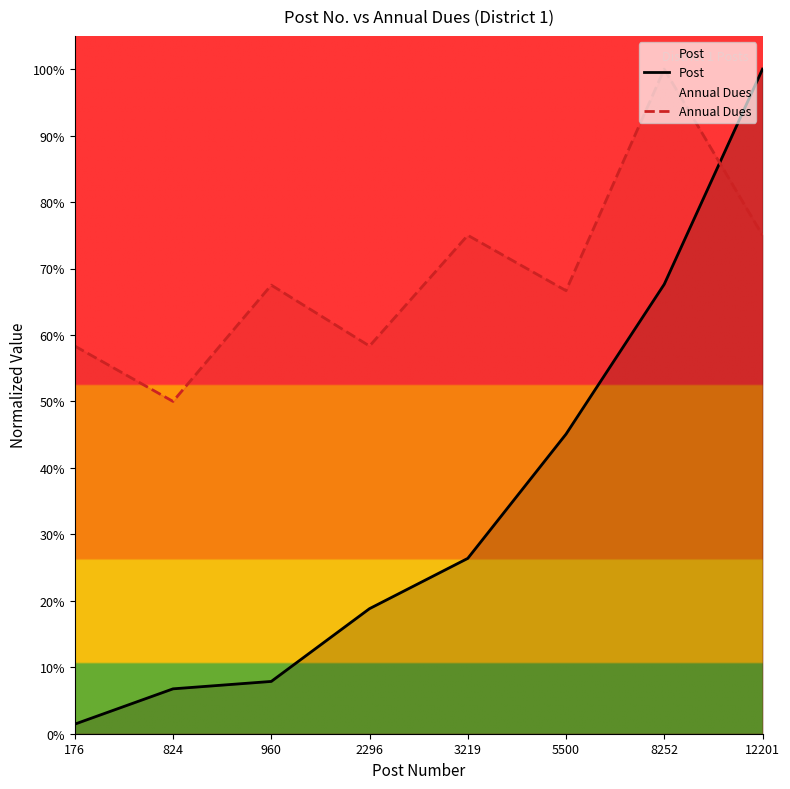

Reading right to left, what are all the values shown in this chart?

Post: 100.0	67.6	45.1	26.4	18.8	7.9	6.8	1.4
Annual Dues: 75.0	100.0	66.7	75.0	58.3	67.5	50.0	58.3